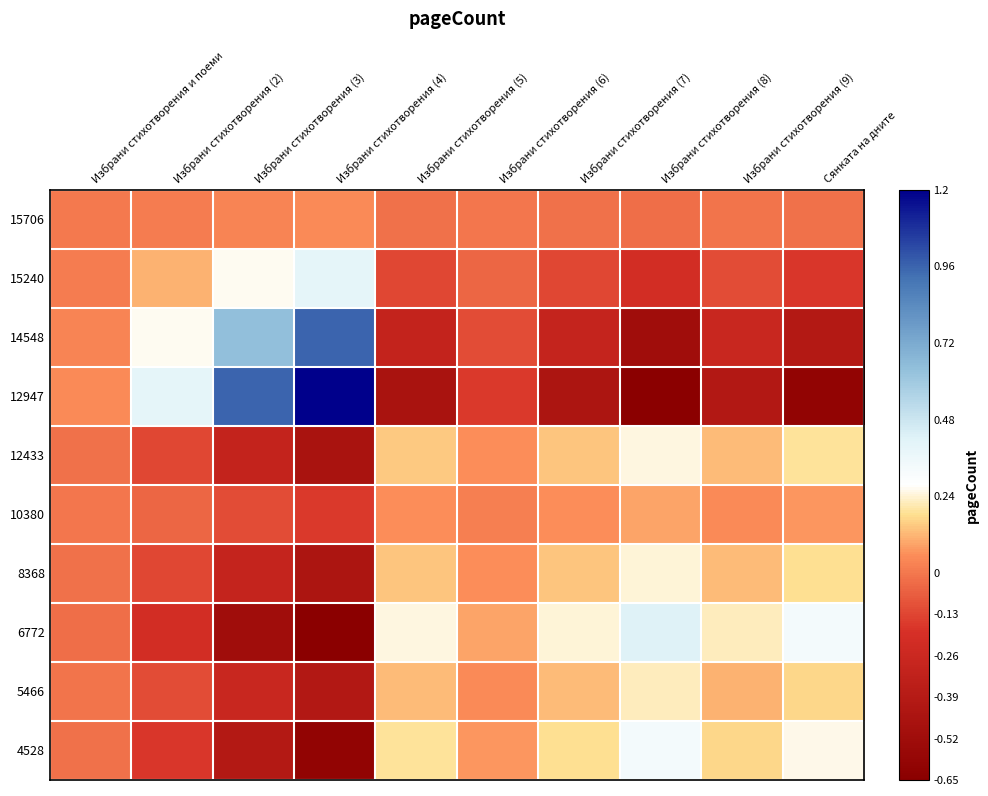

At how many categories does at least one series exceed 1?

1